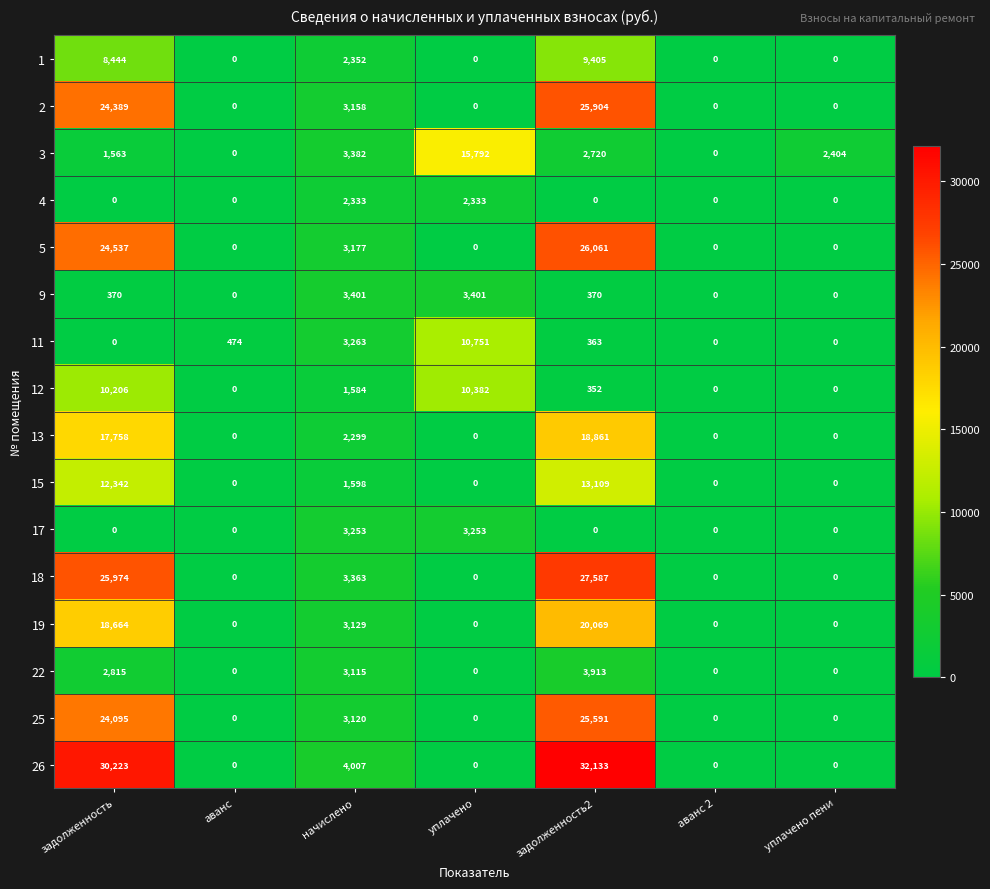

Which category has the highest value across all series?

задолженность2